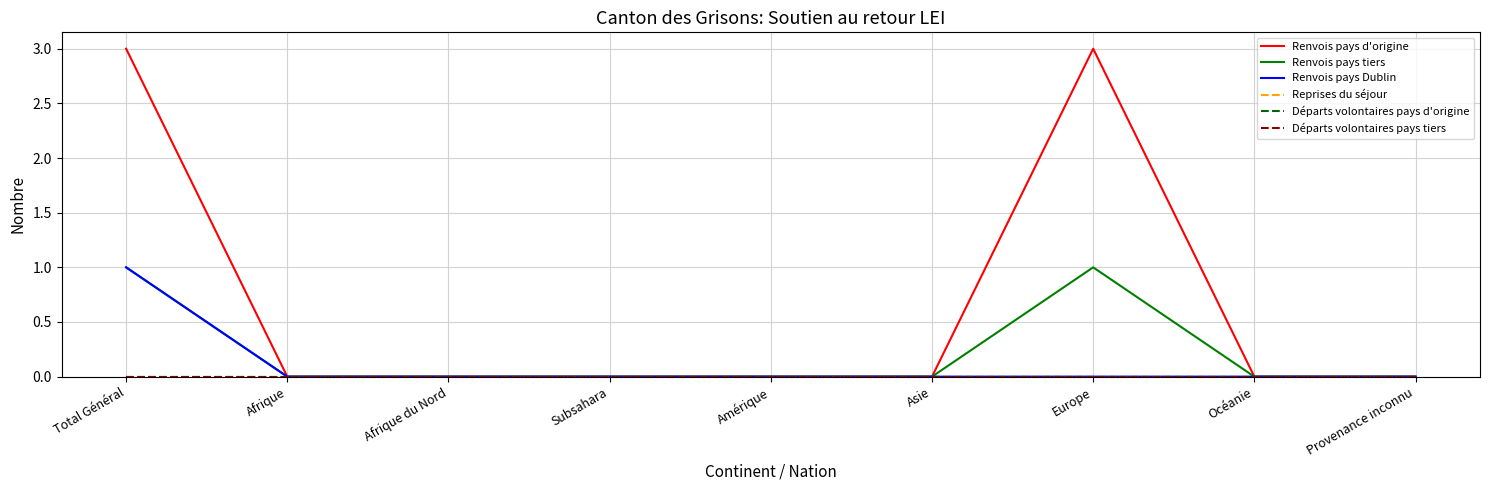

Does the chart display data point markers on the line(s)?

No